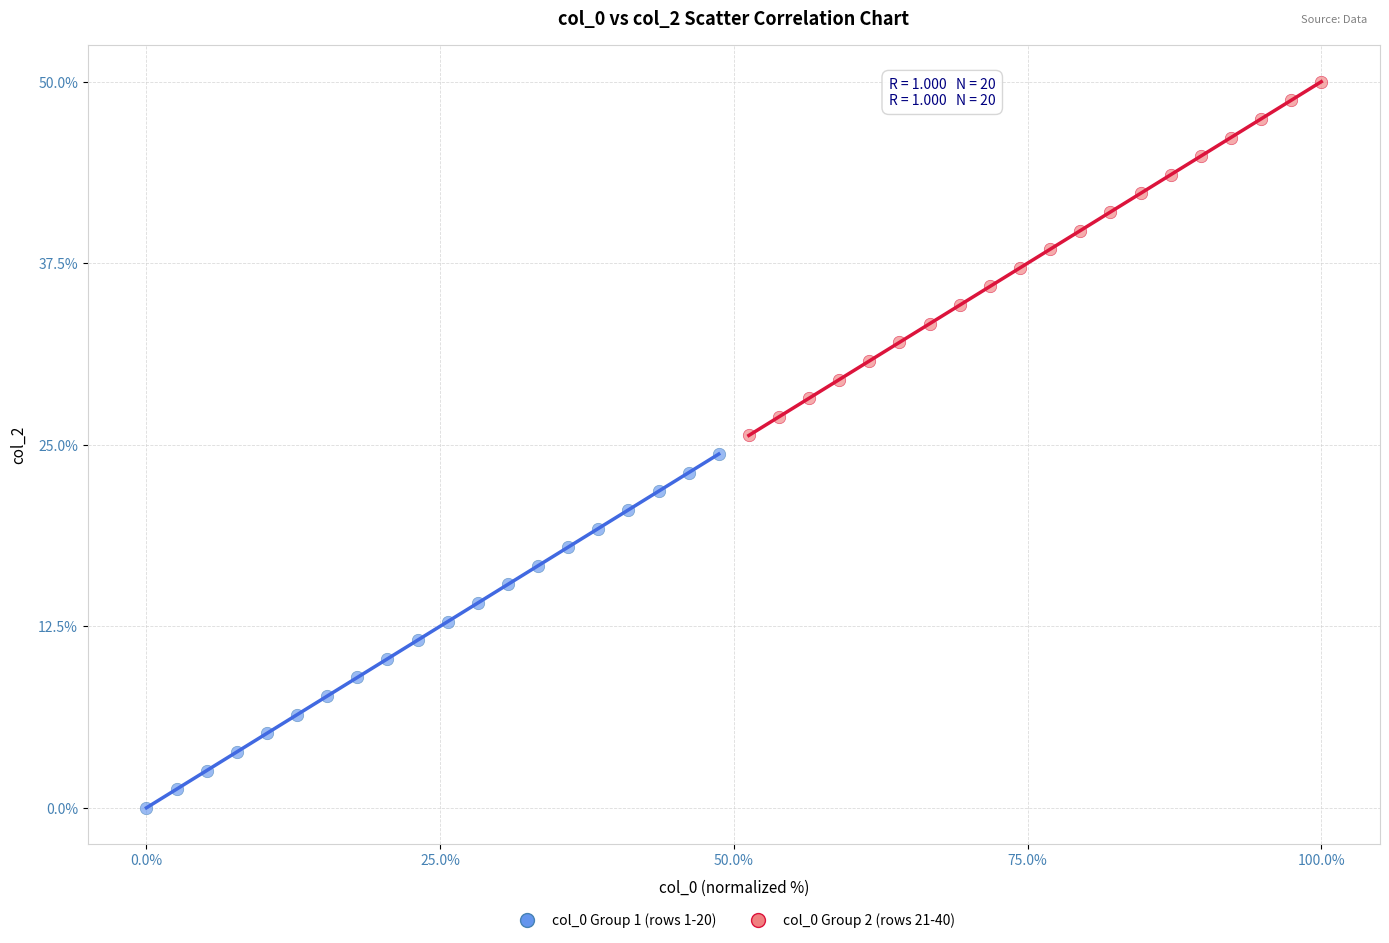

Which series contains the highest Y value?

col_0 Group 2 (rows 21-40)